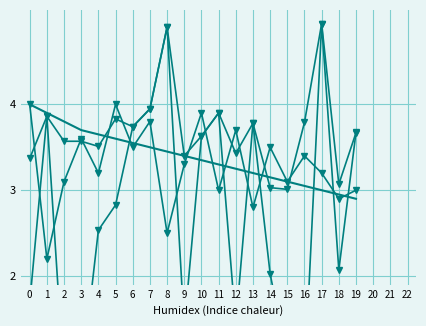

At which category is the sum across all series the highest?

17